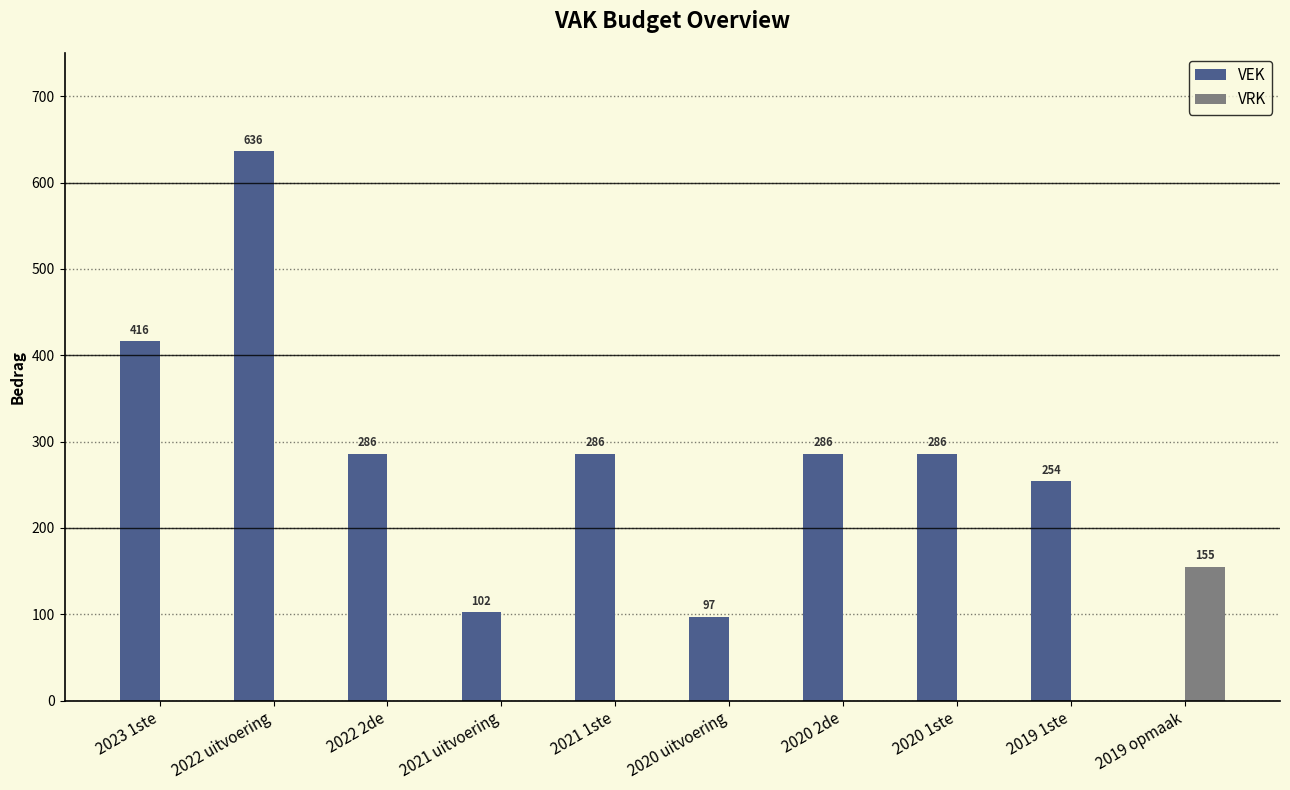

What is the maximum value shown in the chart?

636